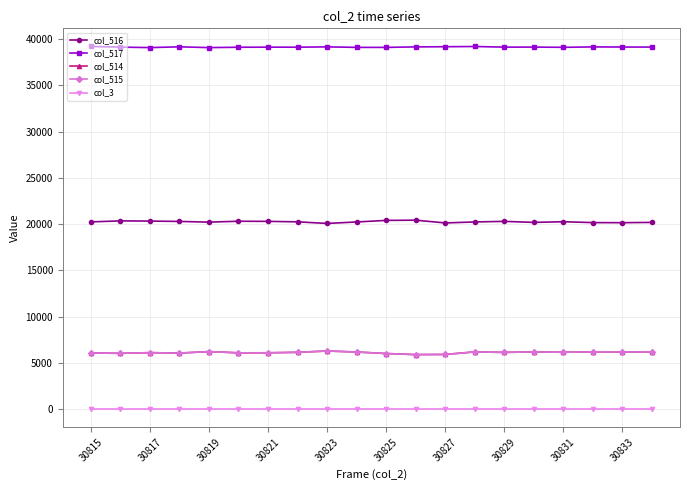

What is the highest value of the col_516 series?

20434